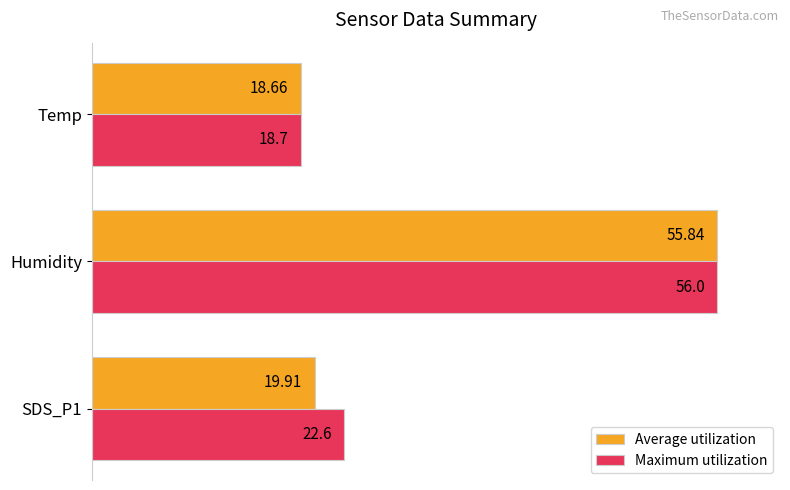

What are all the series names shown in the legend?

Average utilization, Maximum utilization